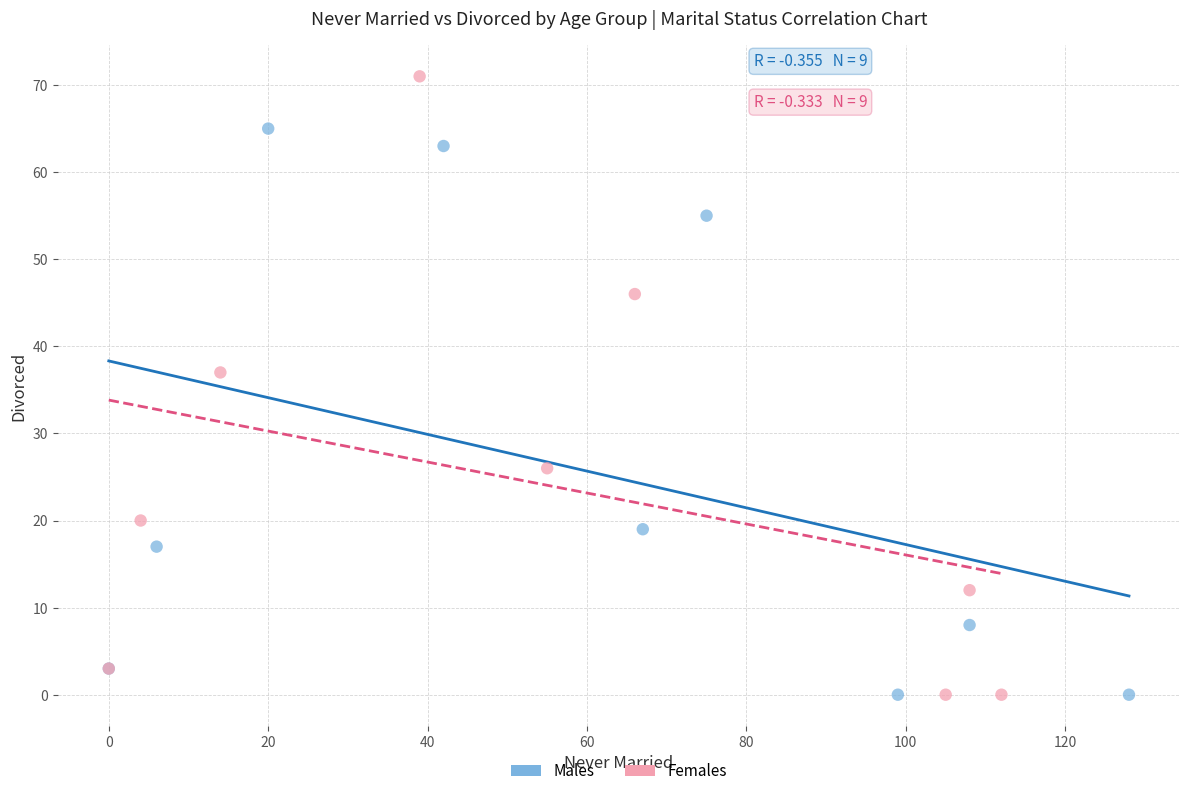

Which series reaches the maximum Y coordinate?

Females